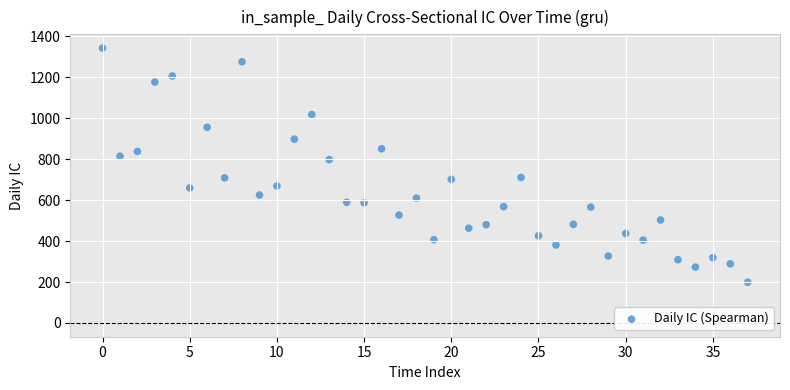

What Y value in the scatter plot is closest to 771?

798